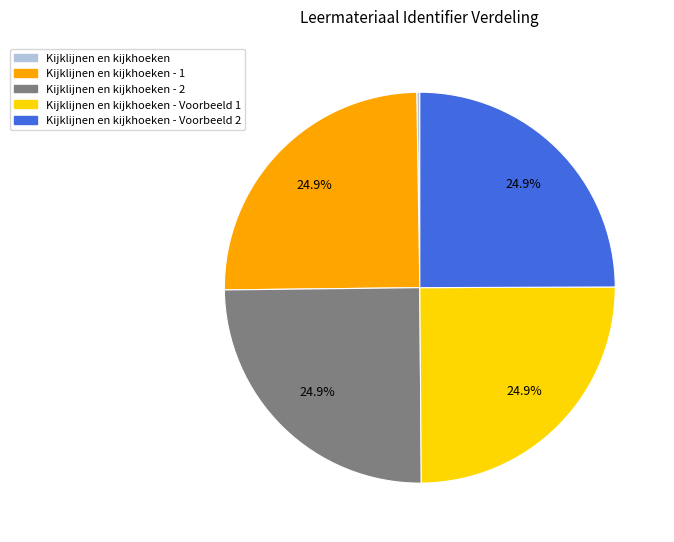

Is there any slice that represents more than half of the pie?

No